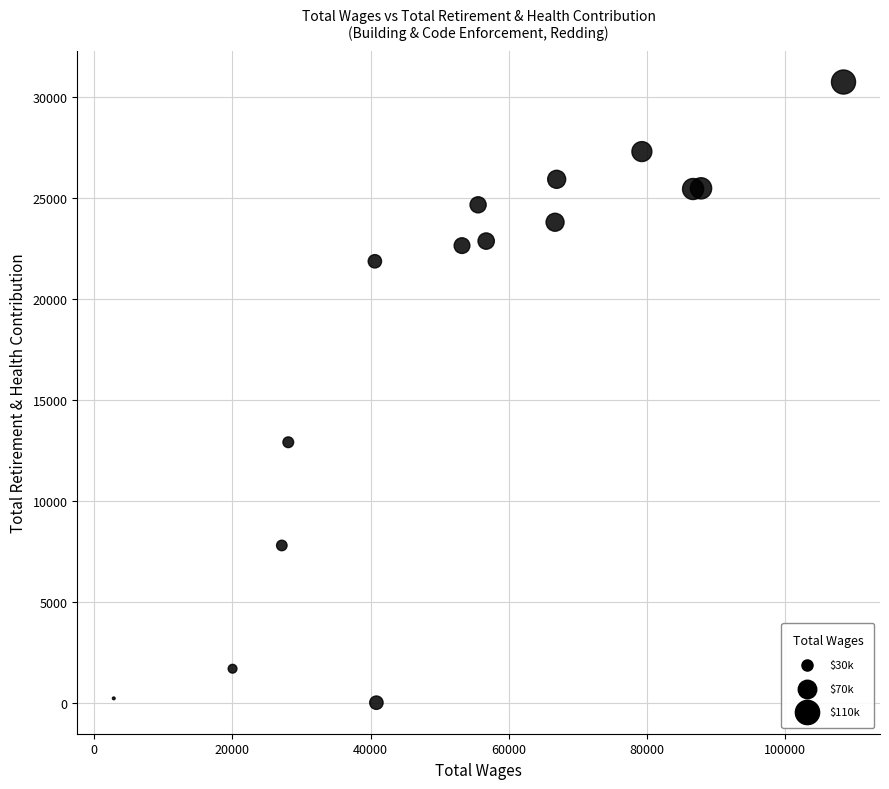

What Y value in the scatter plot is closest to 15369?

12898